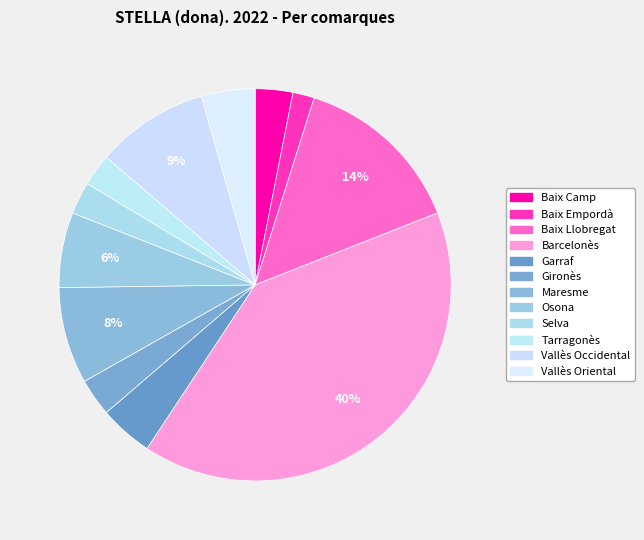

What percentage is the Gironès slice, to the nearest percent?

3%